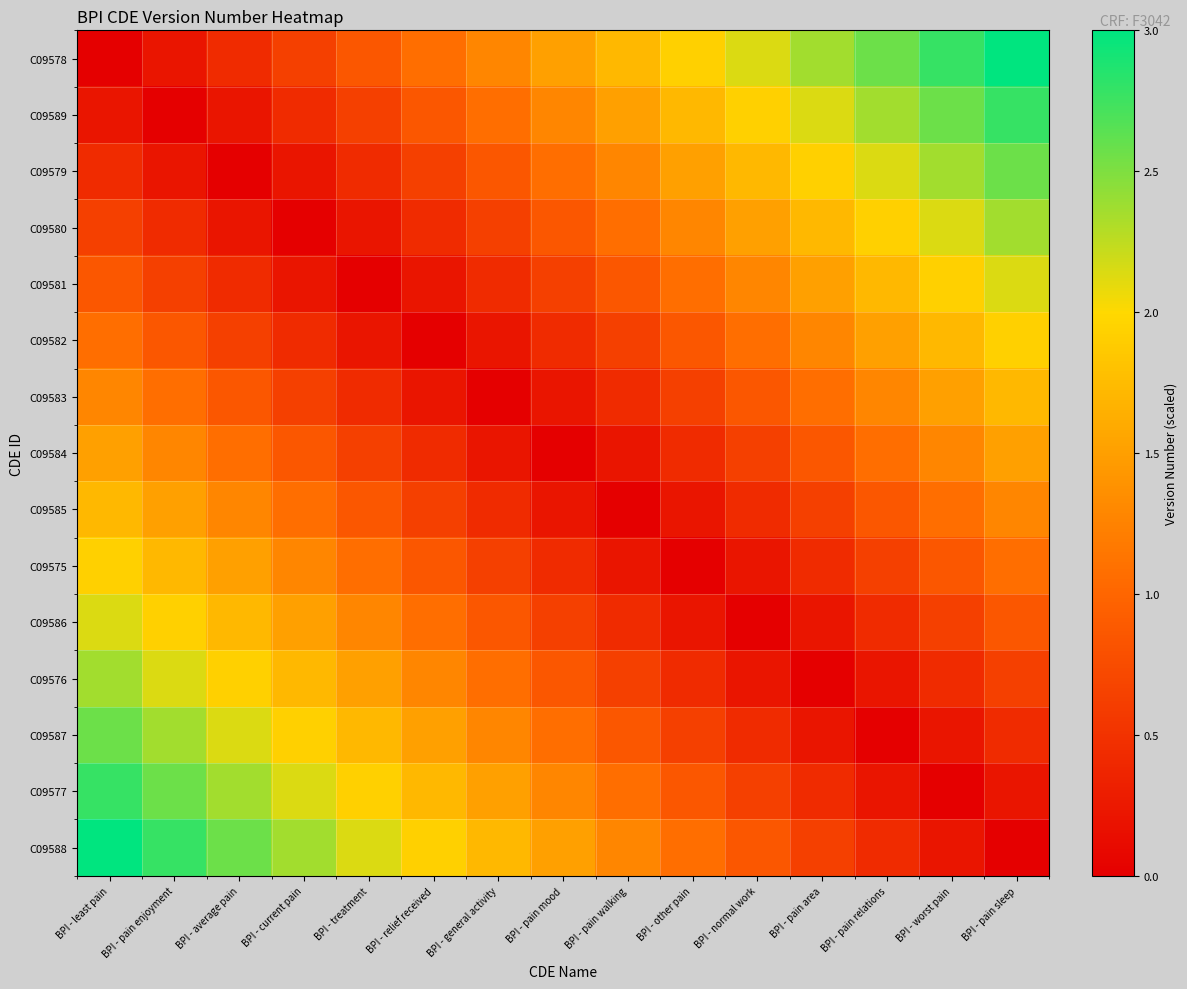

At which category is the sum across all series the highest?

BPI - least pain